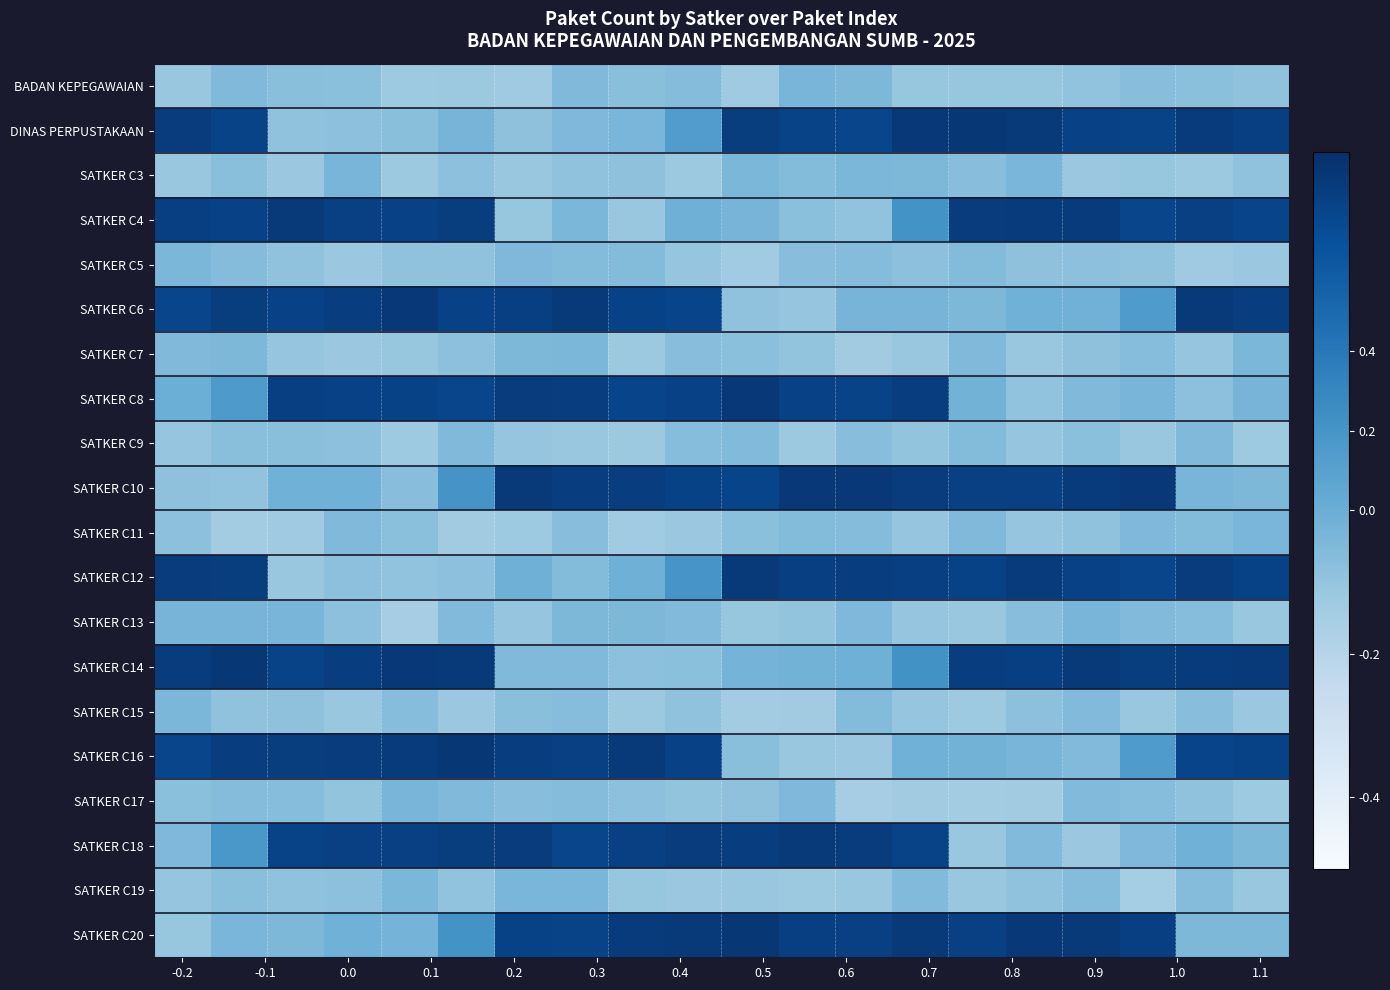

How many categories are shown in the chart?

20